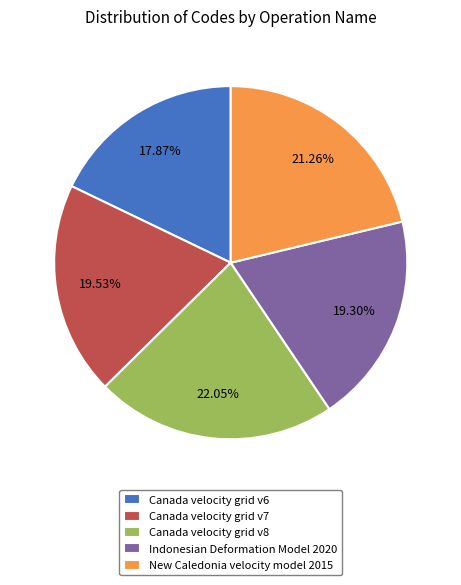

To the nearest percent, what is the difference between the Indonesian Deformation Model 2020 and Canada velocity grid v6 slice percentages?

1%